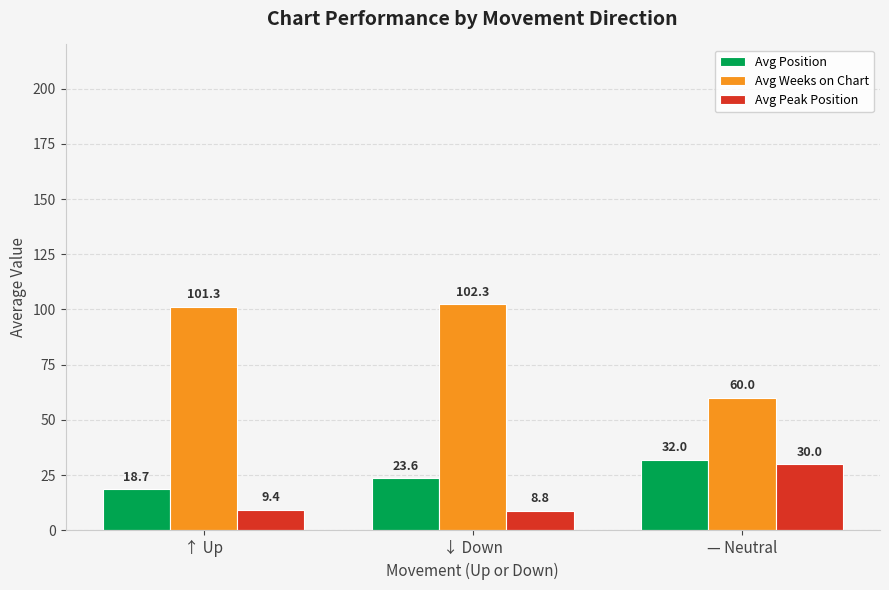

Reading left to right, transcribe all the data shown in this chart.

Avg Position: ↑ Up=18.7	↓ Down=23.6	— Neutral=32.0
Avg Weeks on Chart: ↑ Up=101.3	↓ Down=102.3	— Neutral=60.0
Avg Peak Position: ↑ Up=9.4	↓ Down=8.8	— Neutral=30.0